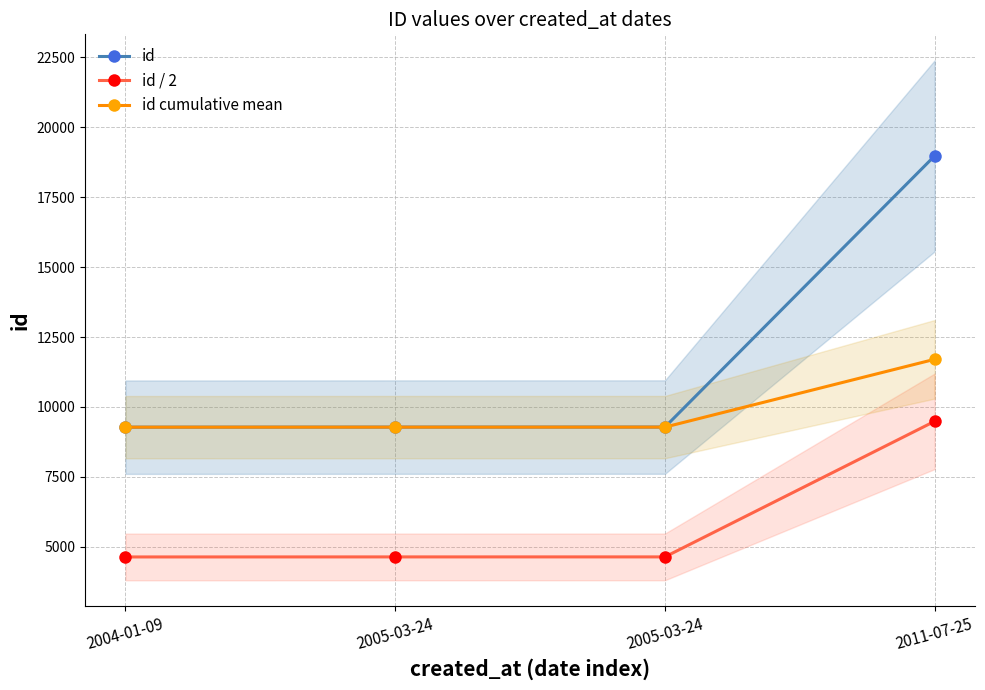

How many data points in id cumulative mean are above 9279?

2